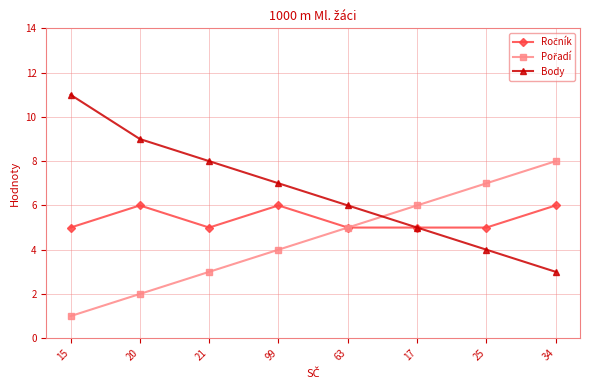

What is the difference between the highest and lowest values at 34?

5